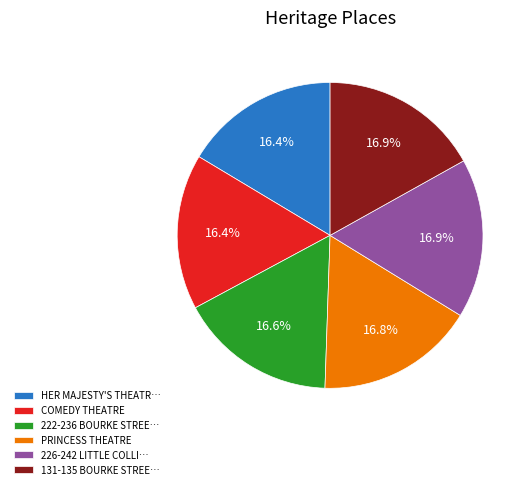

Does HER MAJESTY'S THEATR… account for over 50% of the chart?

No